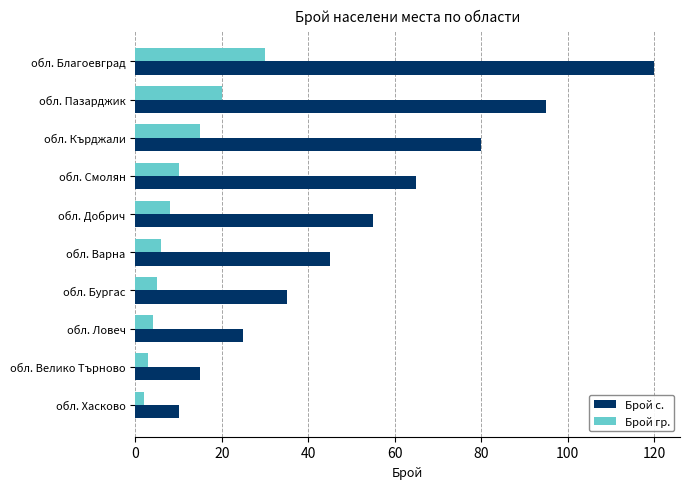

The value of Брой с. at обл. Ловеч is 25. True or false?

True